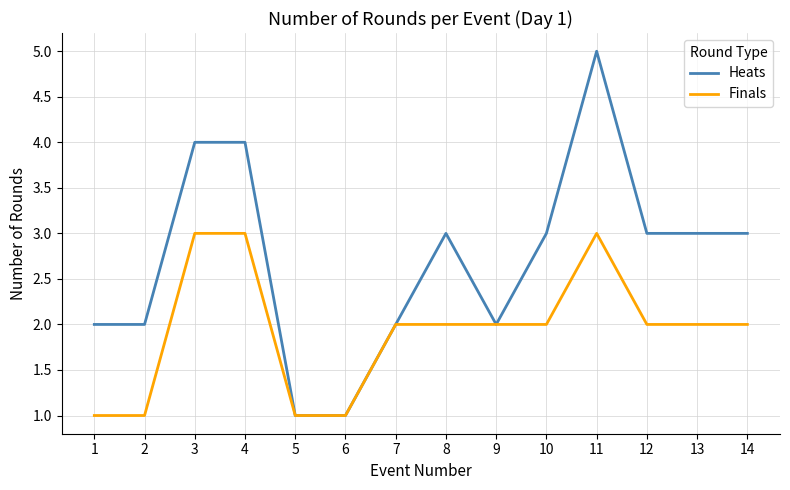

List the series in order of their overall mean, lowest first.

Finals, Heats